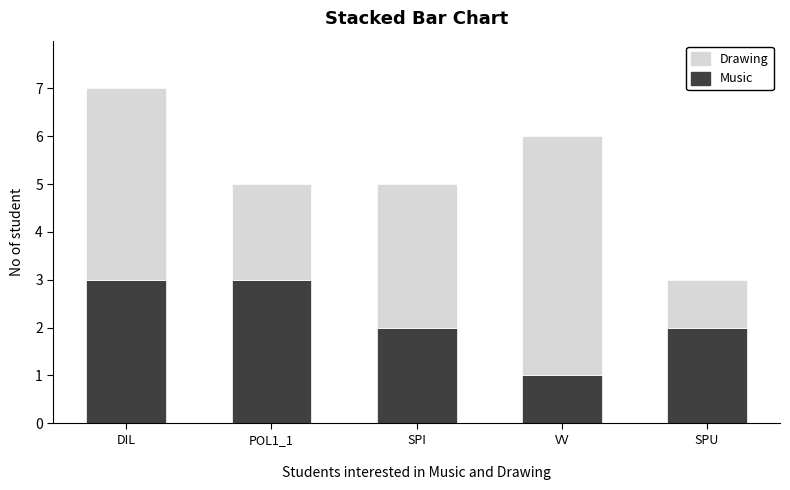

The value of Music at VV is 1. True or false?

True